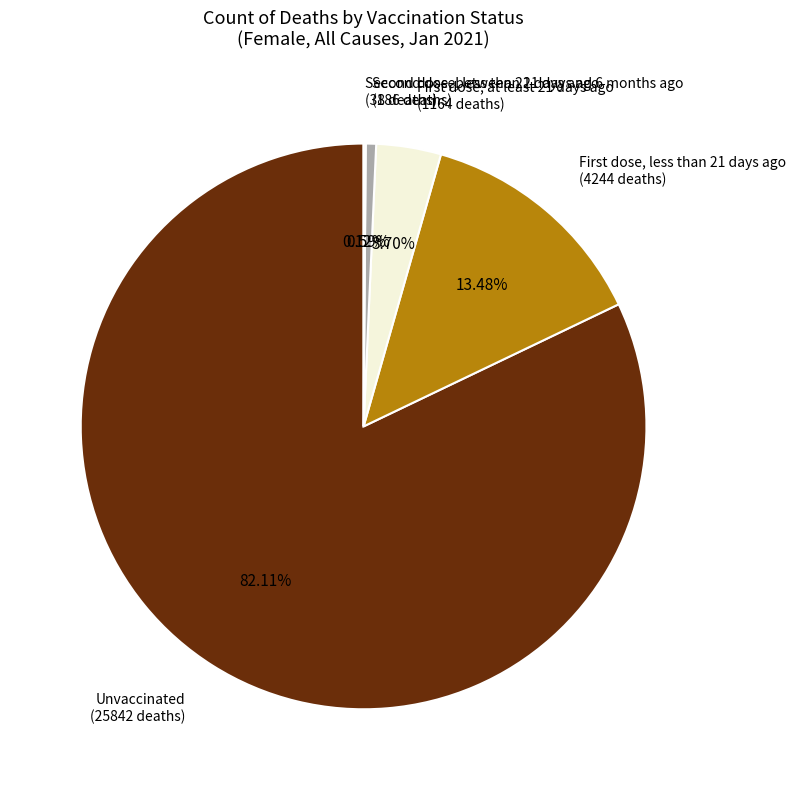

Is there a majority slice in this chart?

Yes